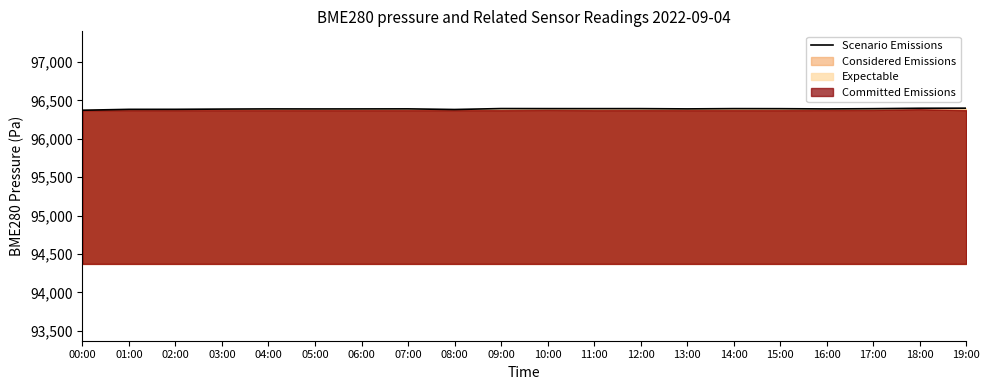

Rank the categories by value from lowest to highest.

00:00, 08:00, 01:00, 02:00, 03:00, 05:00, 16:00, 06:00, 04:00, 13:00, 07:00, 15:00, 17:00, 11:00, 12:00, 10:00, 14:00, 09:00, 18:00, 19:00